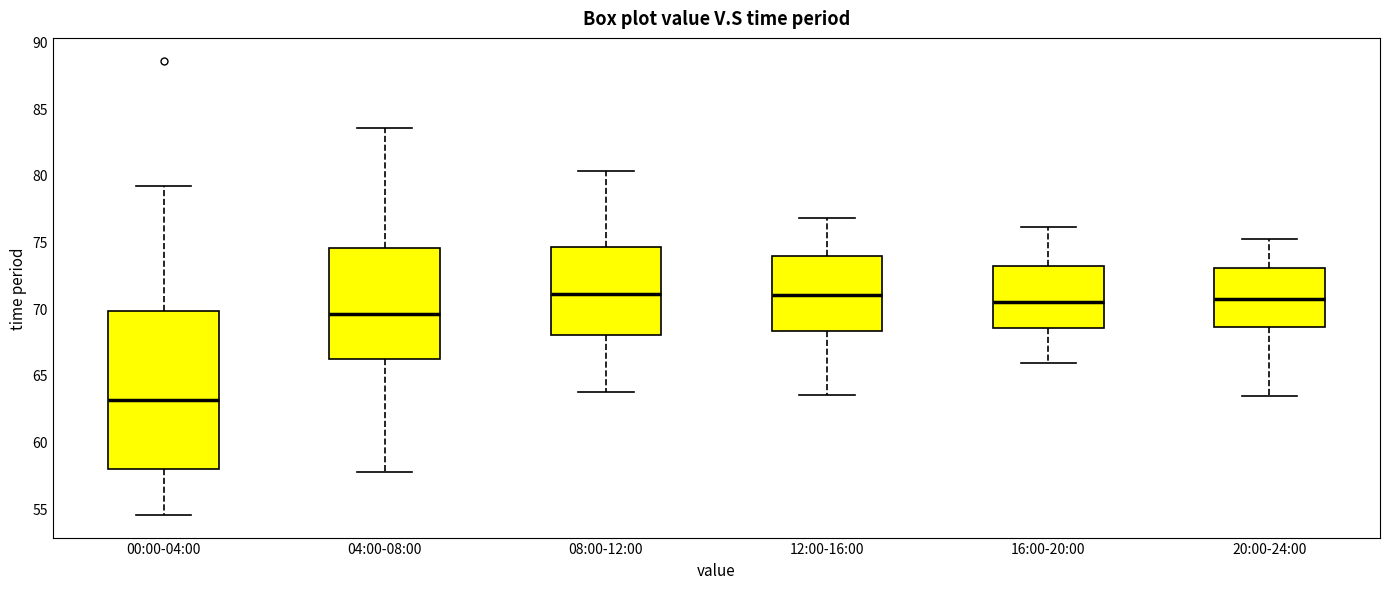

Reading left to right, transcribe this box plot: for each box, give where its median line is, the range the box spans, and where its two whiskers end, as read against the y-axis. The values are not printed on the chart, so give them approximately, as read against the axis.

00:00-04:00: median 63.0, box 58.0 to 70.0, whiskers 54.5 to 79.0
04:00-08:00: median 69.5, box 66.0 to 74.5, whiskers 57.5 to 83.5
08:00-12:00: median 71.0, box 68.0 to 74.5, whiskers 63.5 to 80.5
12:00-16:00: median 71.0, box 68.5 to 74.0, whiskers 63.5 to 77.0
16:00-20:00: median 70.5, box 68.5 to 73.0, whiskers 66.0 to 76.0
20:00-24:00: median 70.5, box 68.5 to 73.0, whiskers 63.5 to 75.0